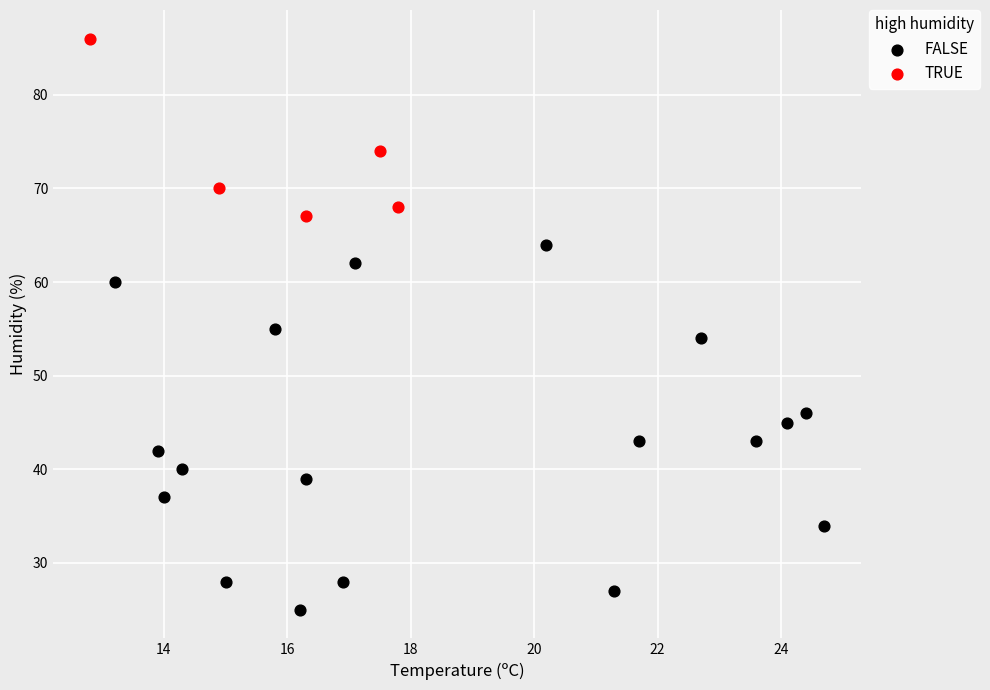

Which series has the widest spread of Y values?

FALSE